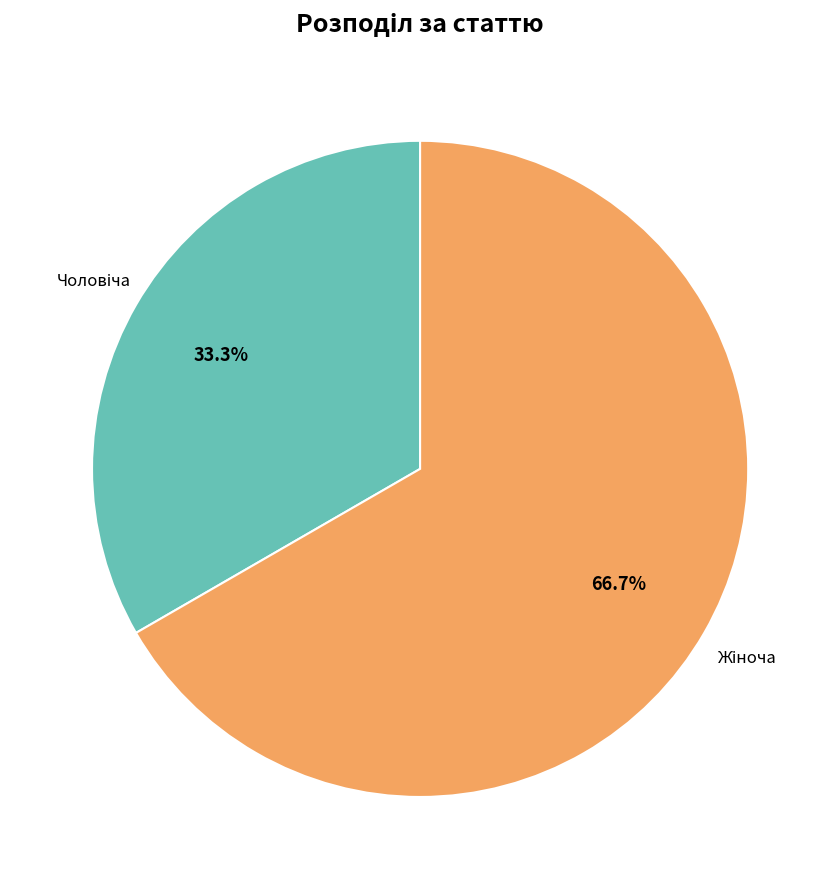

Does any single category account for the majority?

Yes